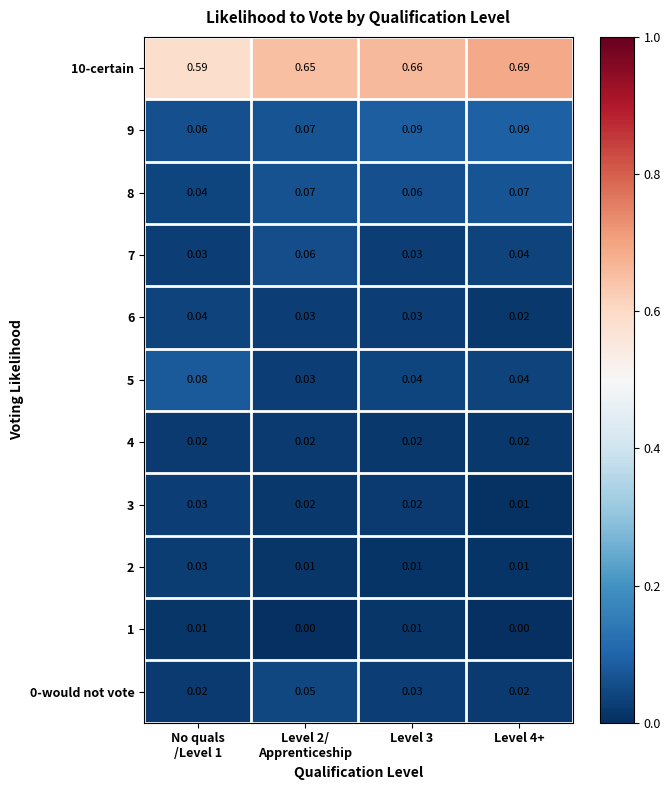

What is the total value across all series at Level 4+?

1.0